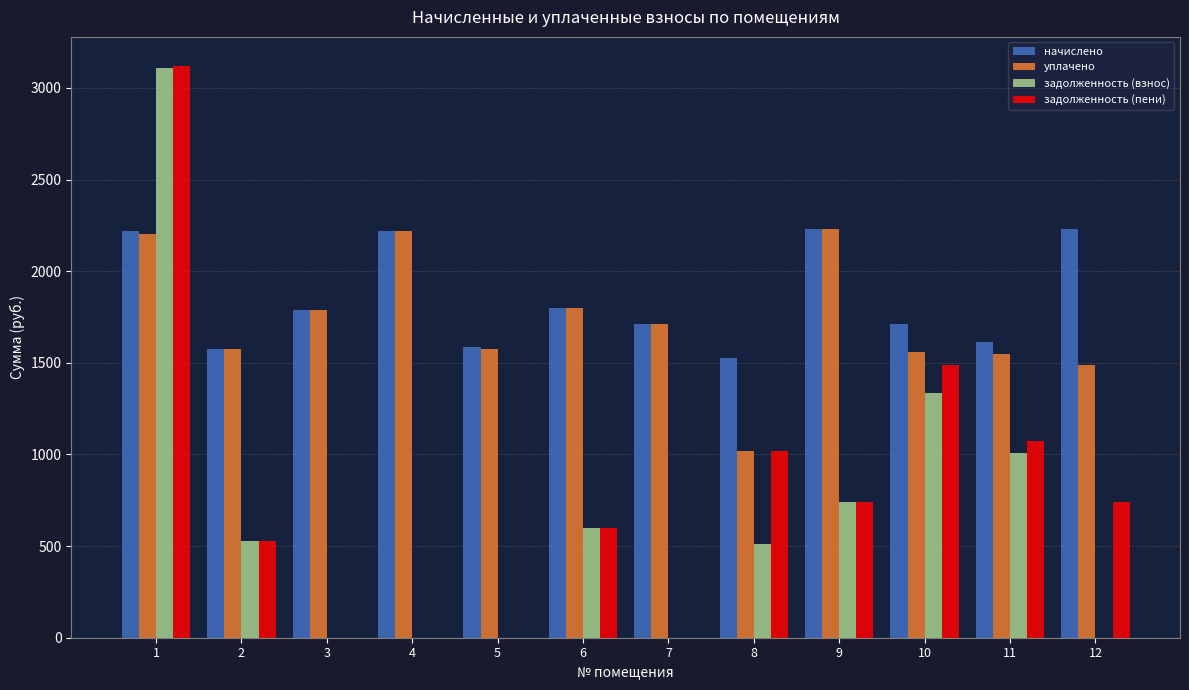

The value of задолженность (пени) at 1 is 3122.1. True or false?

True